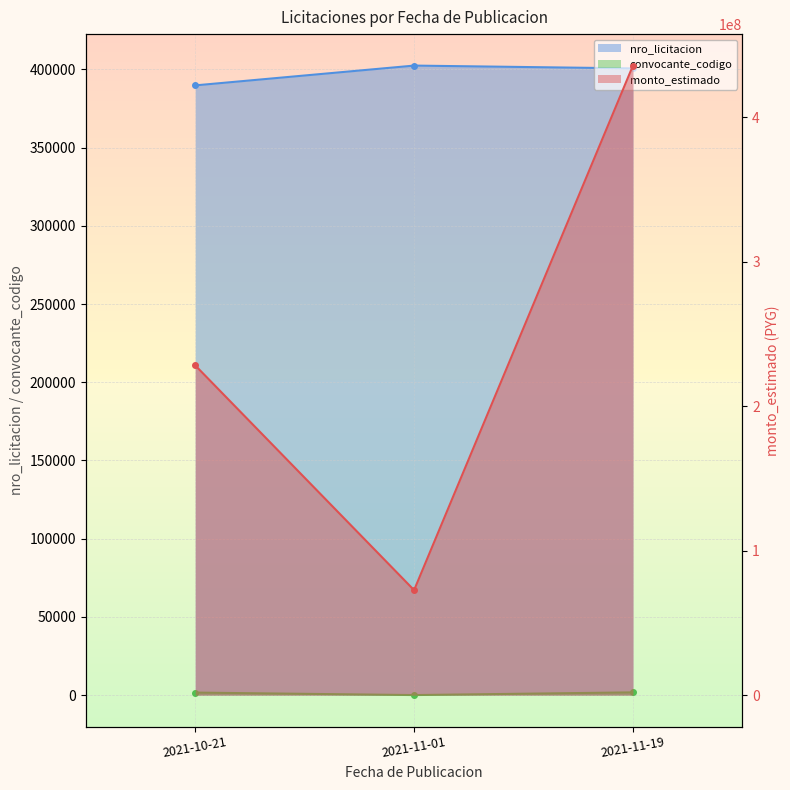

Where does the convocante_codigo series first go above 1667?

2021-11-19